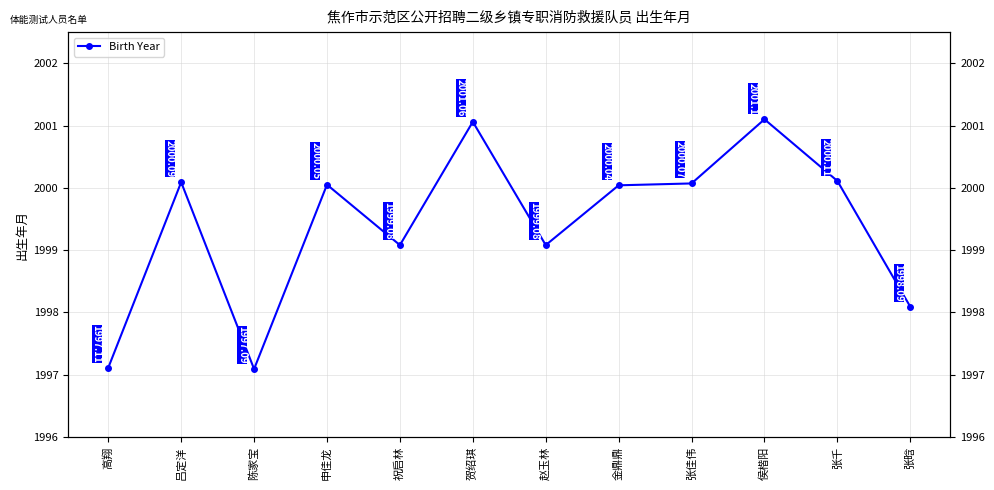

How many lines are shown in the chart?

1